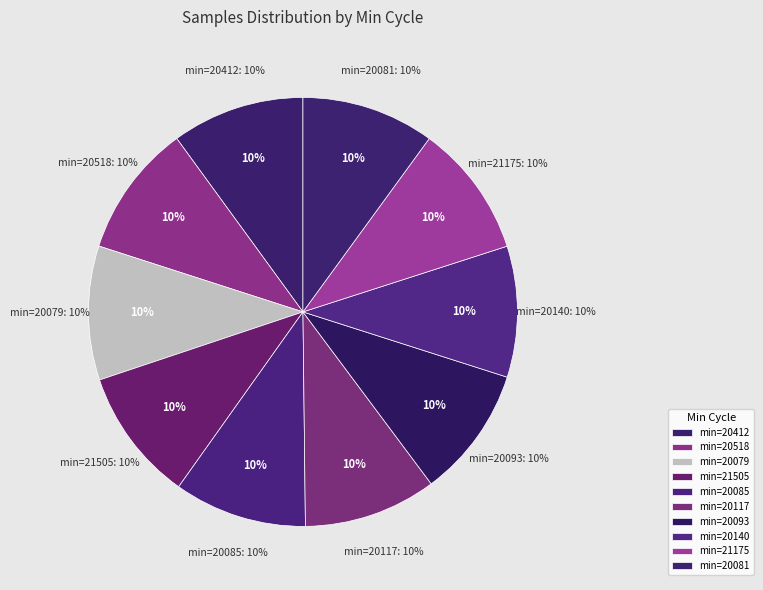

How many segments does this pie chart have?

10